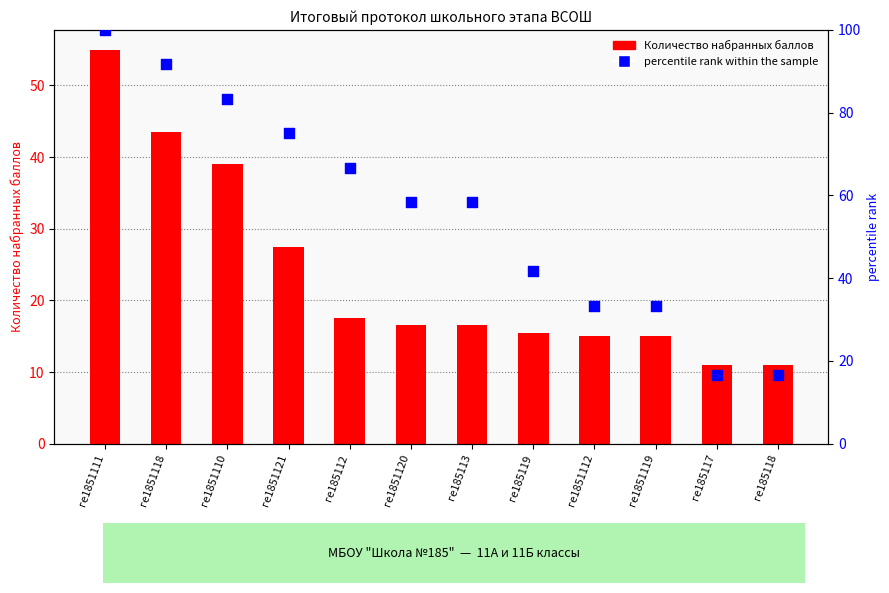

What is the total value across all series at ге1851121?

102.5